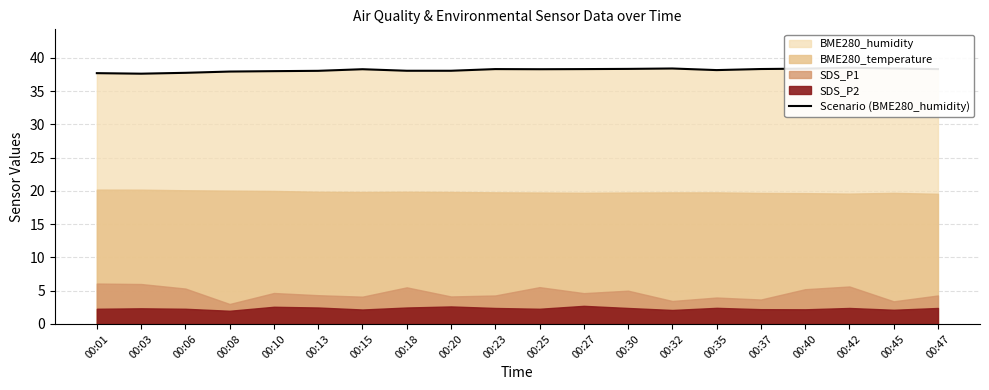

What is the change in value from 00:15 to 00:35?

-0.1